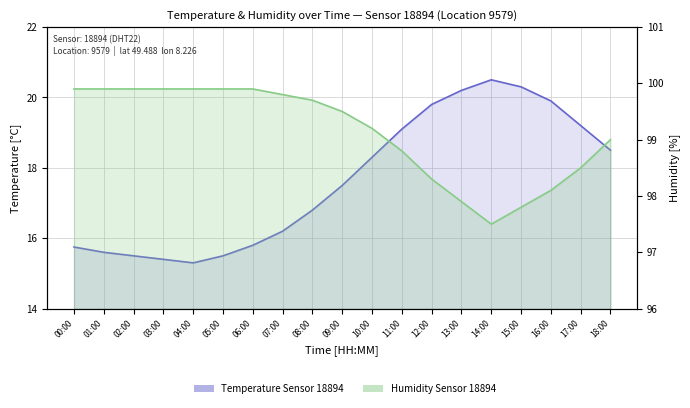

Which series changed the most between 00:00 and 07:00?

Temperature Sensor 18894